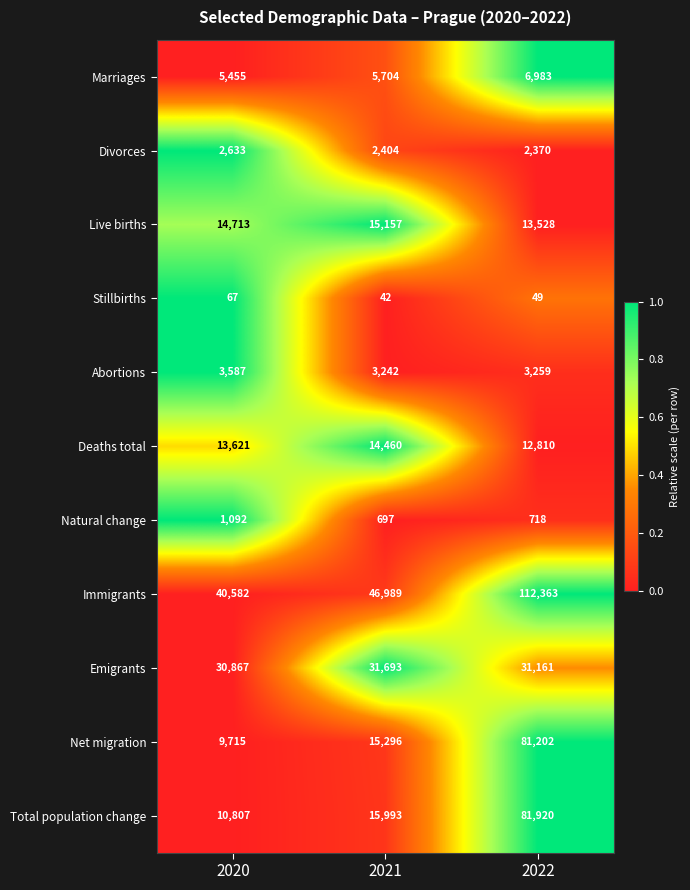

The Immigrants series shows 112363 at 2022. True or false?

True